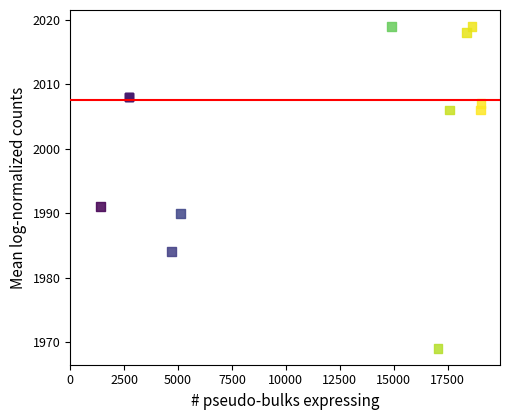

What Y value in the scatter plot is closest to 1994?

1991